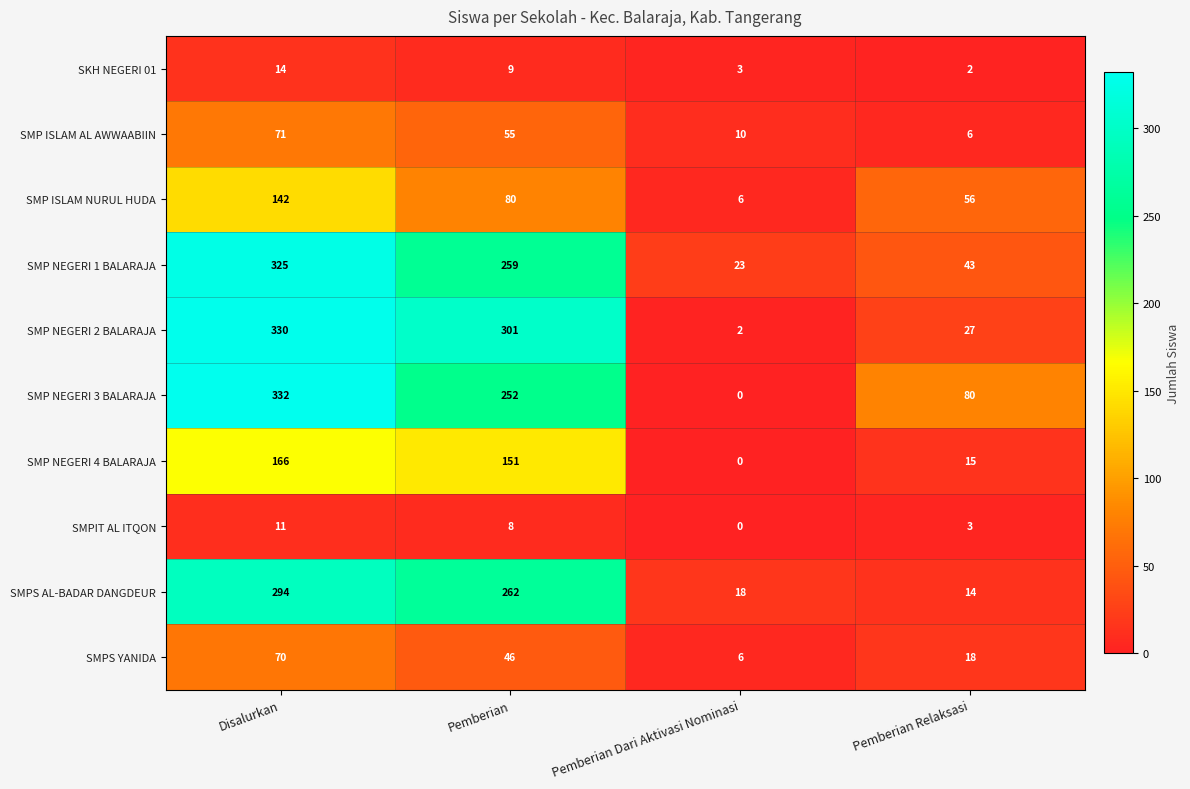

The SMPIT AL ITQON series shows 8 at Pemberian. True or false?

True